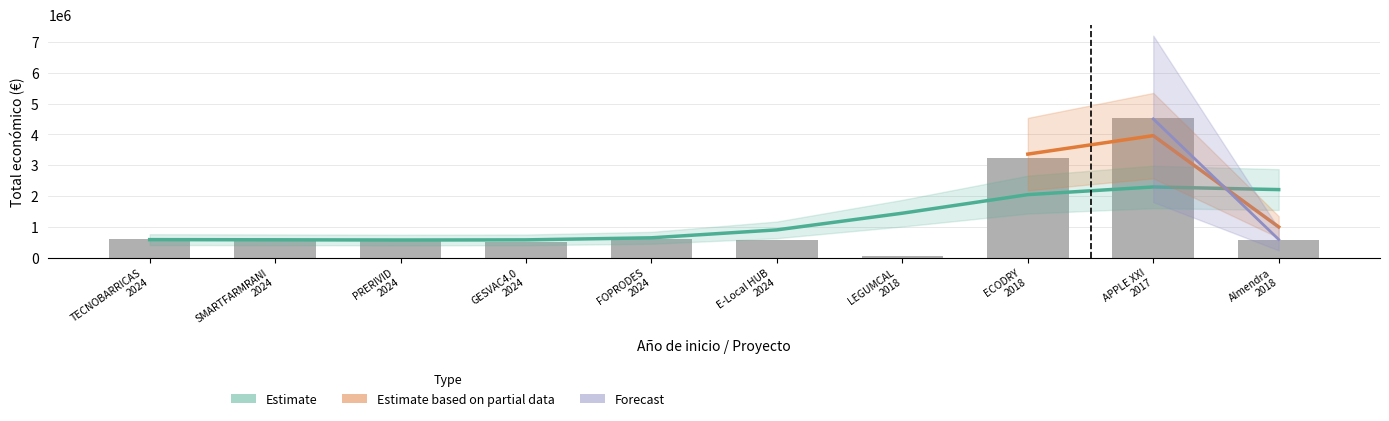

What is the difference between the maximum and second lowest values?

4000587